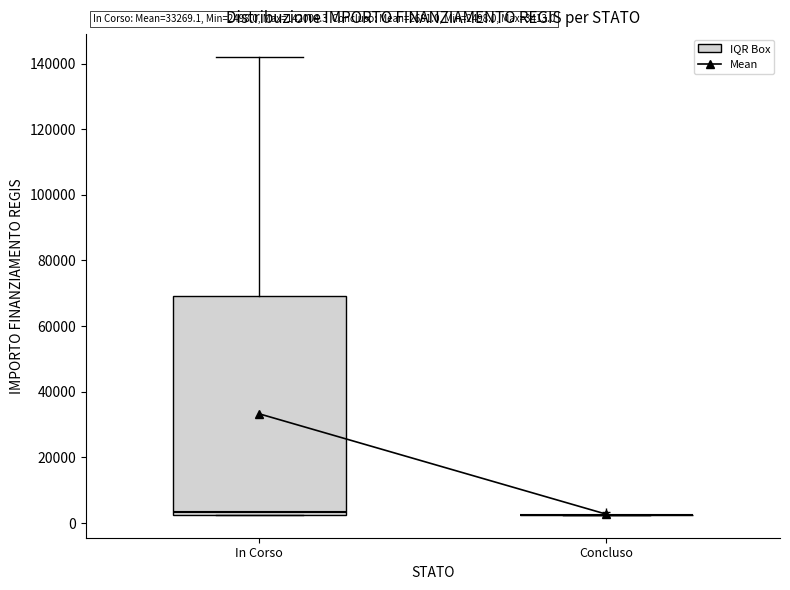

Which box is the tallest, from its lower edge to its upper edge?

In Corso